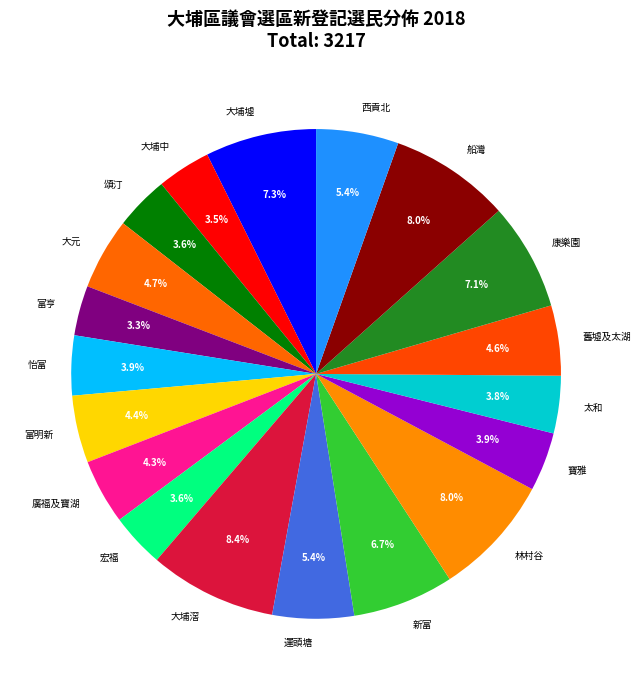

What percentage is the 大埔滘 slice, to the nearest percent?

8%